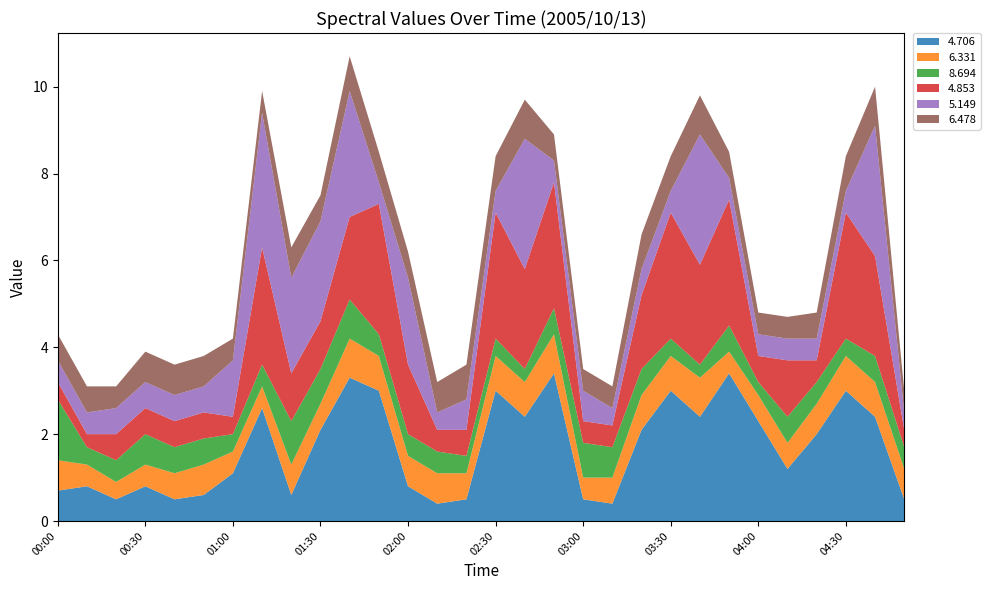

Reading right to left, list all the values displayed in this chart.

4.706: 04:50=0.5	04:40=2.4	04:30=3.0	04:20=2.0	04:10=1.2	04:00=2.3	03:50=3.4	03:40=2.4	03:30=3.0	03:20=2.1	03:10=0.4	03:00=0.5	02:50=3.4	02:40=2.4	02:30=3.0	02:20=0.5	02:10=0.4	02:00=0.8	01:50=3.0	01:40=3.3	01:30=2.1	01:20=0.6	01:10=2.6	01:00=1.1	00:50=0.6	00:40=0.5	00:30=0.8	00:20=0.5	00:10=0.8	00:00=0.7
6.331: 04:50=0.7	04:40=0.8	04:30=0.8	04:20=0.7	04:10=0.6	04:00=0.6	03:50=0.5	03:40=0.9	03:30=0.8	03:20=0.8	03:10=0.6	03:00=0.5	02:50=0.9	02:40=0.8	02:30=0.8	02:20=0.6	02:10=0.7	02:00=0.7	01:50=0.8	01:40=0.9	01:30=0.6	01:20=0.7	01:10=0.5	01:00=0.5	00:50=0.7	00:40=0.6	00:30=0.5	00:20=0.4	00:10=0.5	00:00=0.7
8.694: 04:50=0.5	04:40=0.6	04:30=0.4	04:20=0.5	04:10=0.6	04:00=0.3	03:50=0.6	03:40=0.3	03:30=0.4	03:20=0.6	03:10=0.7	03:00=0.8	02:50=0.6	02:40=0.3	02:30=0.4	02:20=0.4	02:10=0.5	02:00=0.5	01:50=0.5	01:40=0.9	01:30=0.8	01:20=1.0	01:10=0.5	01:00=0.4	00:50=0.6	00:40=0.6	00:30=0.7	00:20=0.5	00:10=0.4	00:00=1.4
4.853: 04:50=0.4	04:40=2.3	04:30=2.9	04:20=0.5	04:10=1.3	04:00=0.6	03:50=2.9	03:40=2.3	03:30=2.9	03:20=1.7	03:10=0.5	03:00=0.5	02:50=2.9	02:40=2.3	02:30=2.9	02:20=0.6	02:10=0.5	02:00=1.6	01:50=3.0	01:40=1.9	01:30=1.1	01:20=1.1	01:10=2.7	01:00=0.4	00:50=0.6	00:40=0.6	00:30=0.6	00:20=0.6	00:10=0.3	00:00=0.4
5.149: 04:50=0.4	04:40=3.0	04:30=0.5	04:20=0.5	04:10=0.5	04:00=0.5	03:50=0.5	03:40=3.0	03:30=0.5	03:20=0.6	03:10=0.4	03:00=0.7	02:50=0.5	02:40=3.0	02:30=0.5	02:20=0.7	02:10=0.4	02:00=2.0	01:50=0.5	01:40=2.9	01:30=2.3	01:20=2.2	01:10=3.1	01:00=1.3	00:50=0.6	00:40=0.6	00:30=0.6	00:20=0.6	00:10=0.5	00:00=0.5
6.478: 04:50=0.5	04:40=0.9	04:30=0.8	04:20=0.6	04:10=0.5	04:00=0.5	03:50=0.6	03:40=0.9	03:30=0.8	03:20=0.8	03:10=0.5	03:00=0.5	02:50=0.6	02:40=0.9	02:30=0.8	02:20=0.8	02:10=0.7	02:00=0.6	01:50=0.7	01:40=0.8	01:30=0.6	01:20=0.7	01:10=0.5	01:00=0.5	00:50=0.7	00:40=0.7	00:30=0.7	00:20=0.5	00:10=0.6	00:00=0.6